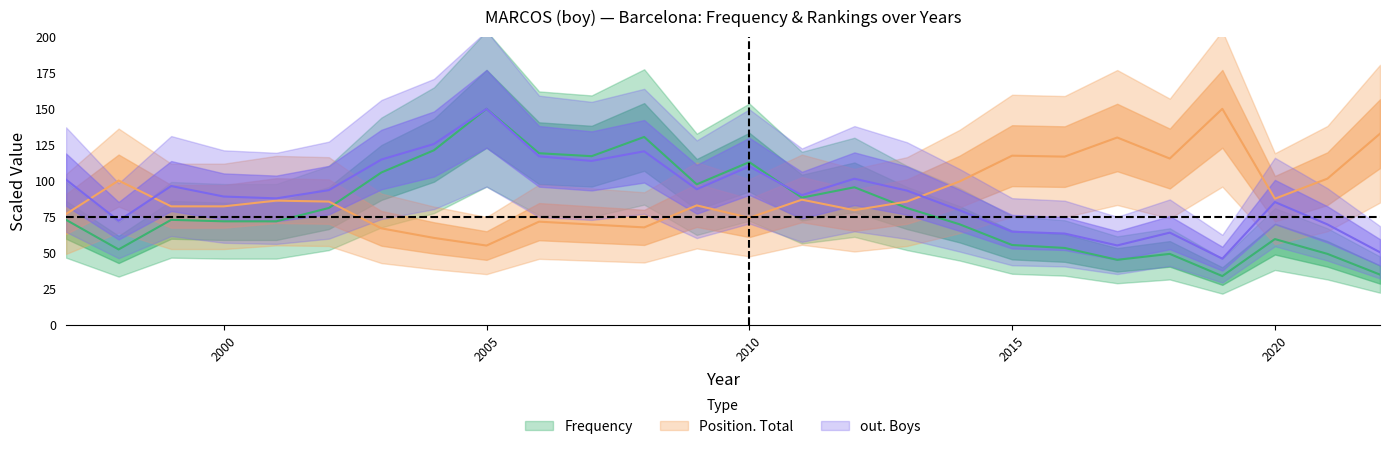

Which series has the largest range (max minus min)?

Frequency